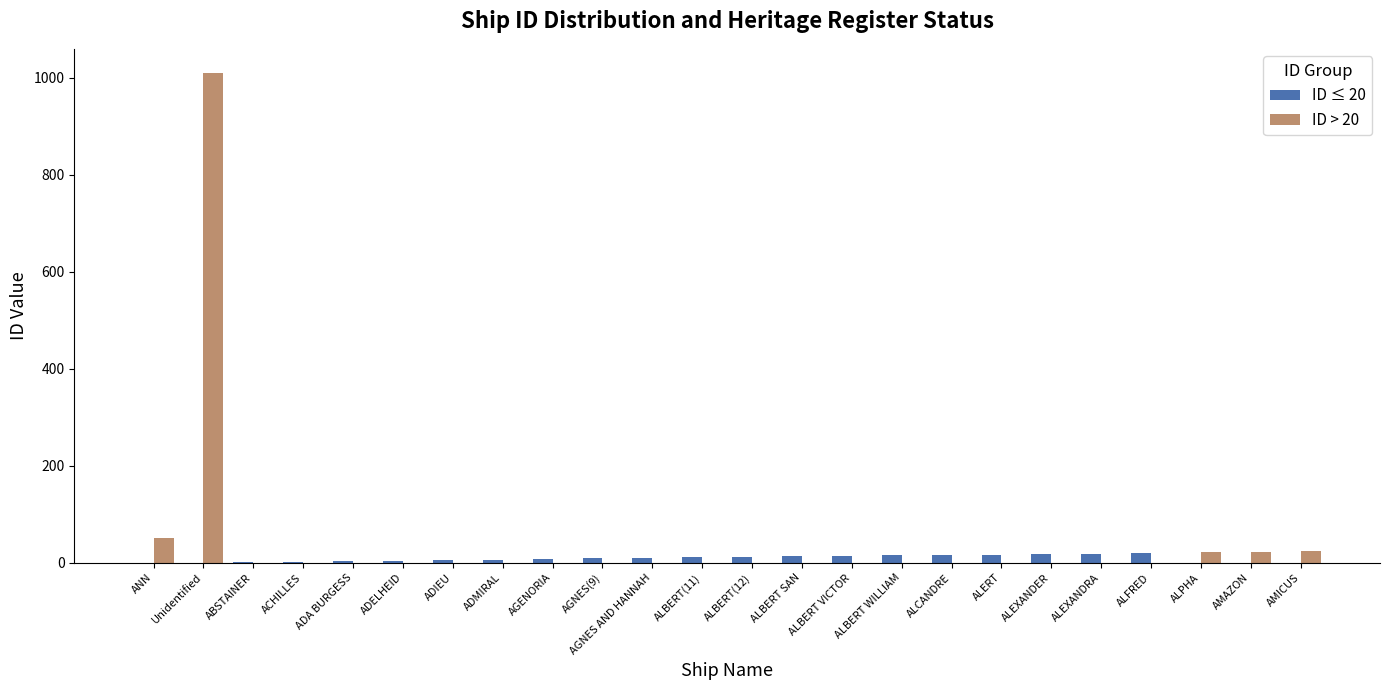

At which category is the sum across all series the highest?

Unidentified